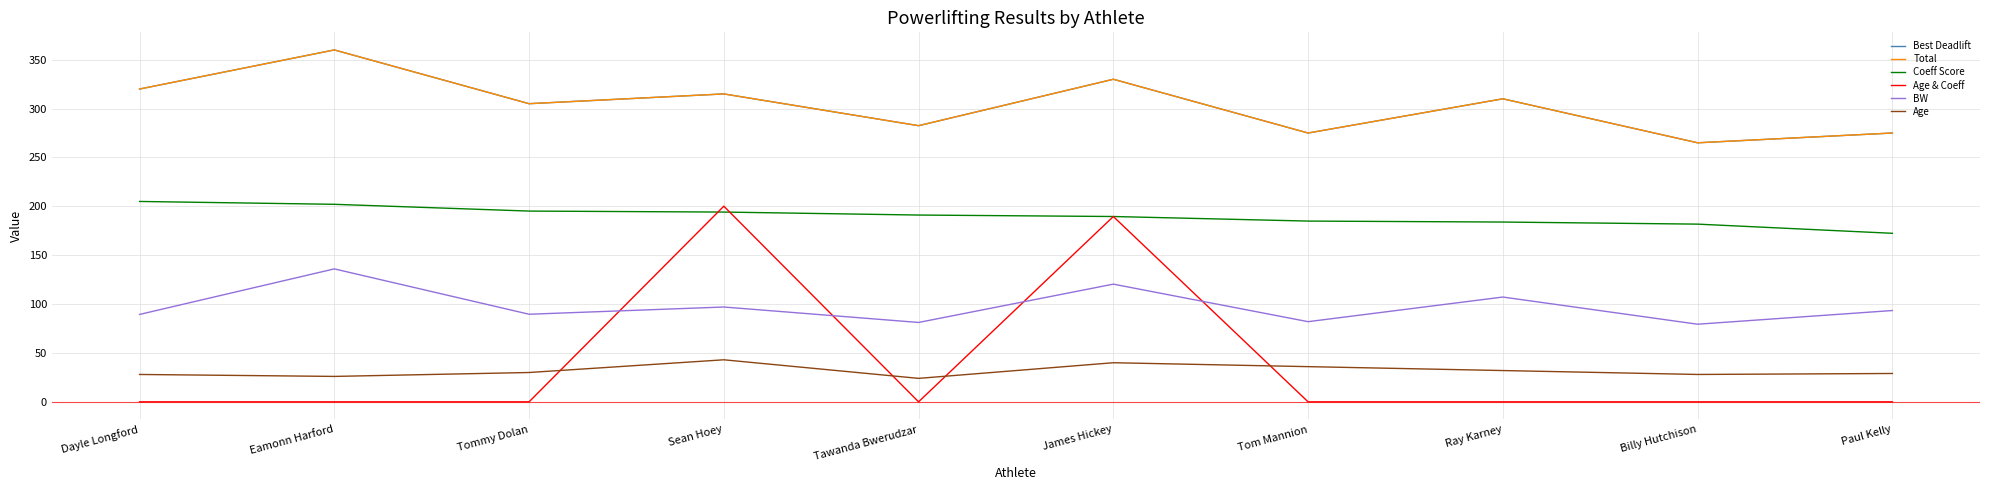

Reading left to right, what are all the values shown in this chart?

Best Deadlift: Dayle Longford=320.0	Eamonn Harford=360.0	Tommy Dolan=305.0	Sean Hoey=315.0	Tawanda Bwerudzar=282.5	James Hickey=330.0	Tom Mannion=275.0	Ray Karney=310.0	Billy Hutchison=265.0	Paul Kelly=275.0
Total: Dayle Longford=320.0	Eamonn Harford=360.0	Tommy Dolan=305.0	Sean Hoey=315.0	Tawanda Bwerudzar=282.5	James Hickey=330.0	Tom Mannion=275.0	Ray Karney=310.0	Billy Hutchison=265.0	Paul Kelly=275.0
Coeff Score: Dayle Longford=205.0	Eamonn Harford=202.1	Tommy Dolan=195.1	Sean Hoey=194.1	Tawanda Bwerudzar=191.1	James Hickey=189.6	Tom Mannion=184.9	Ray Karney=183.9	Billy Hutchison=181.8	Paul Kelly=172.4
Age & Coeff: Dayle Longford=0.0	Eamonn Harford=0.0	Tommy Dolan=0.0	Sean Hoey=200.2	Tawanda Bwerudzar=0.0	James Hickey=189.6	Tom Mannion=0.0	Ray Karney=0.0	Billy Hutchison=0.0	Paul Kelly=0.0
BW: Dayle Longford=89.4	Eamonn Harford=136.0	Tommy Dolan=89.6	Sean Hoey=97.0	Tawanda Bwerudzar=81.2	James Hickey=120.4	Tom Mannion=82.0	Ray Karney=107.2	Billy Hutchison=79.4	Paul Kelly=93.4
Age: Dayle Longford=28.0	Eamonn Harford=26.0	Tommy Dolan=30.0	Sean Hoey=43.0	Tawanda Bwerudzar=24.0	James Hickey=40.0	Tom Mannion=36.0	Ray Karney=32.0	Billy Hutchison=28.0	Paul Kelly=29.0